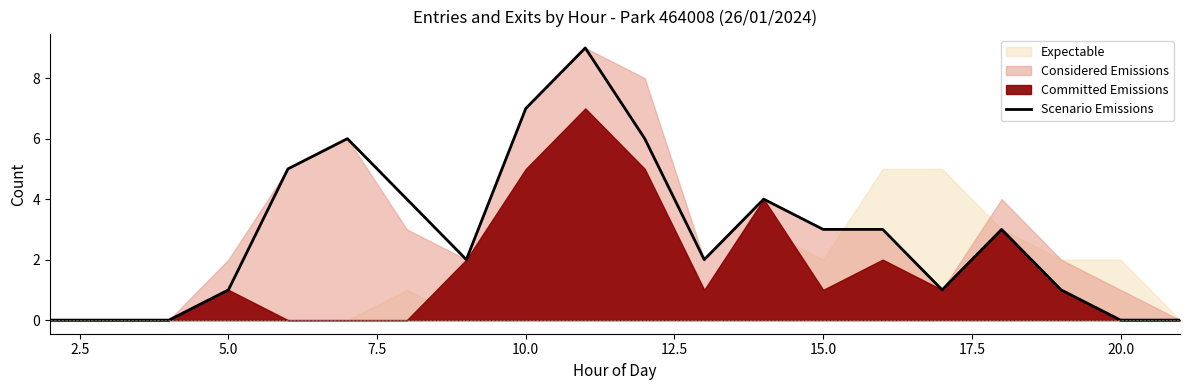

What is the maximum value for Scenario Emissions?

9